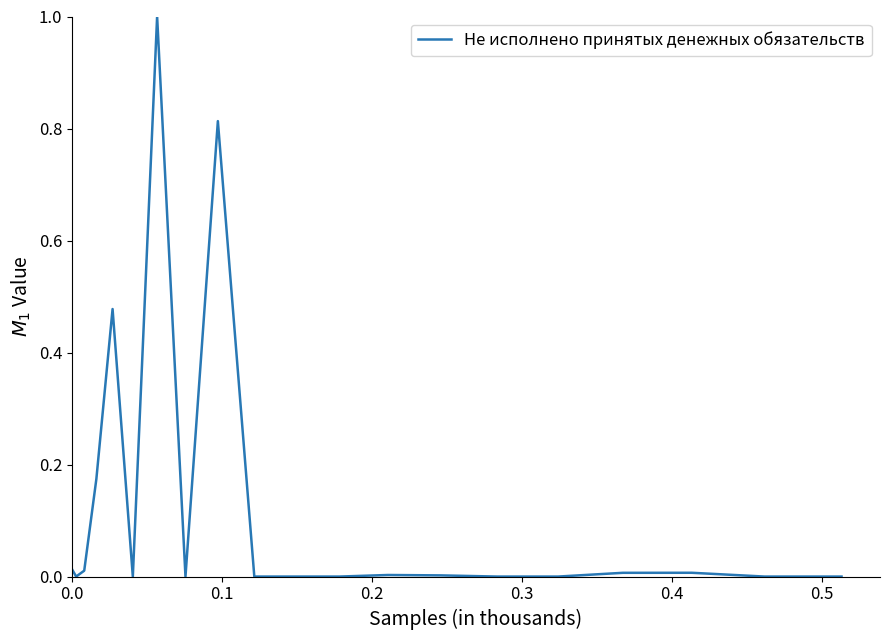

What is the difference between the maximum and minimum values?

1.0